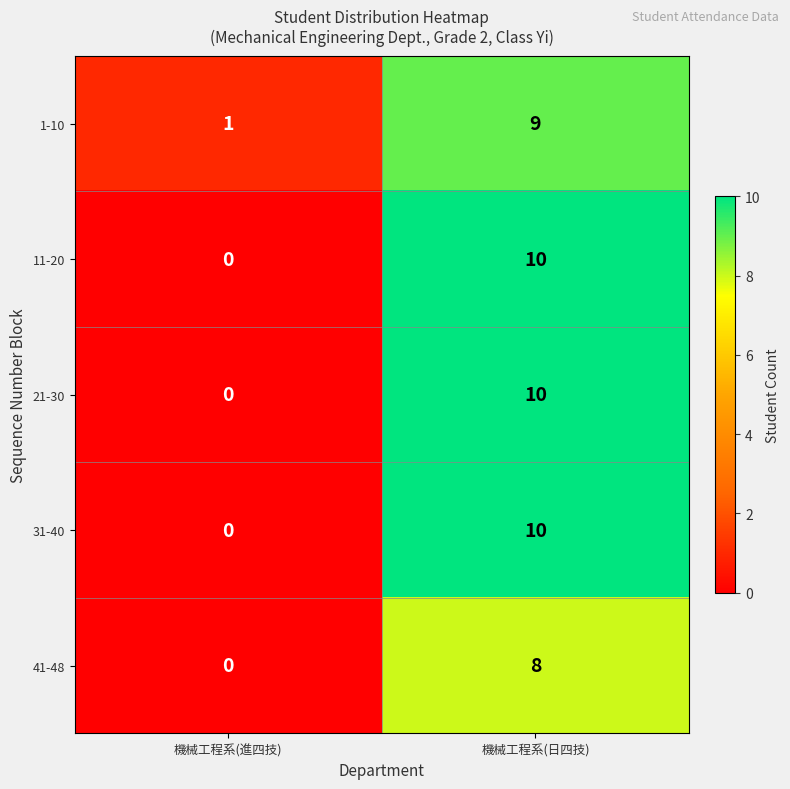

The 11-20 series shows -6 at 機械工程系(進四技). True or false?

False